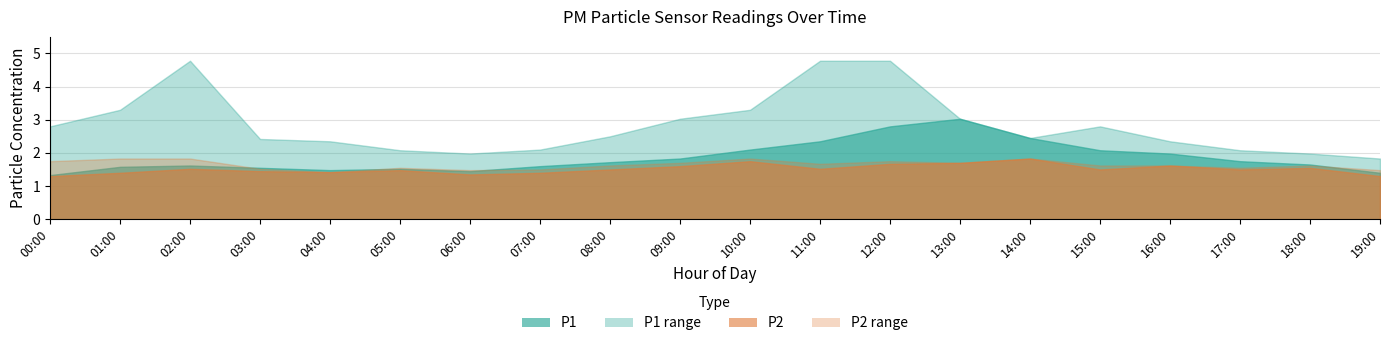

What is the sum of the P1 values at 19:00 and 00:00?

2.7